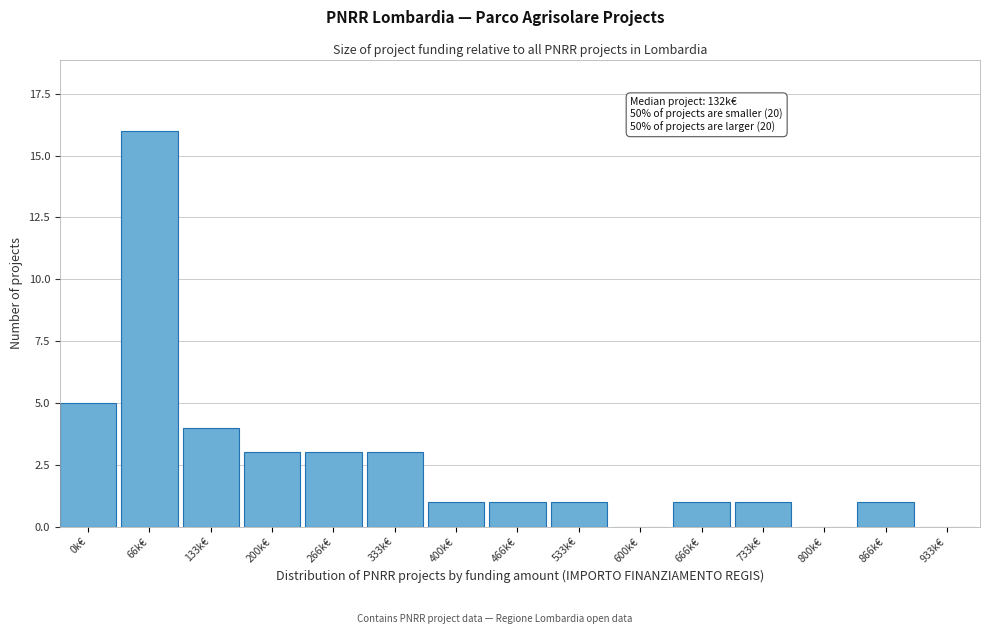

Reading right to left, transcribe all the data shown in this chart.

933k€=0	866k€=1	800k€=0	733k€=1	666k€=1	600k€=0	533k€=1	466k€=1	400k€=1	333k€=3	266k€=3	200k€=3	133k€=4	66k€=16	0k€=5